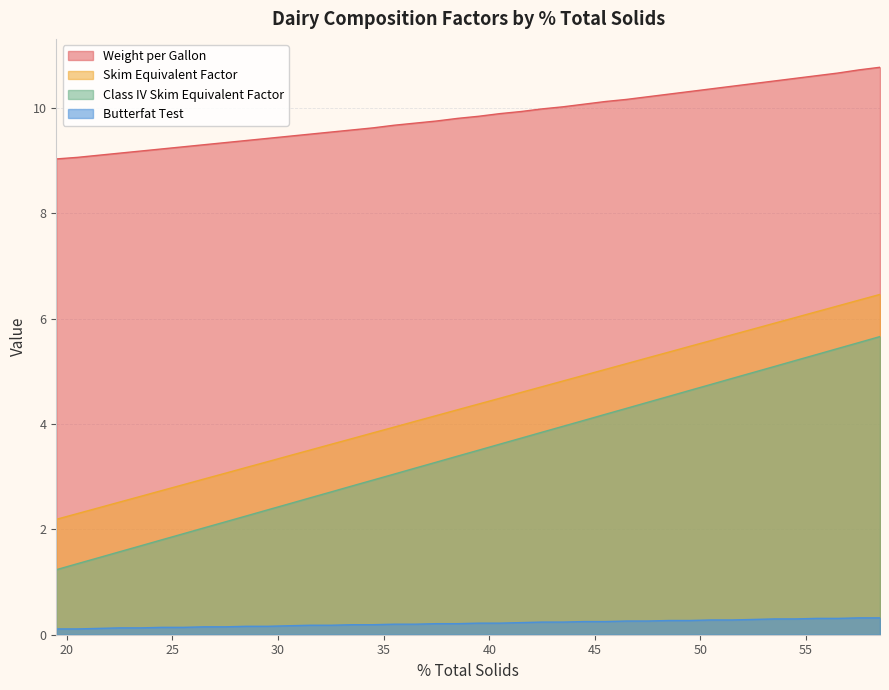

What is the average value of the Skim Equivalent Factor series?

4.3